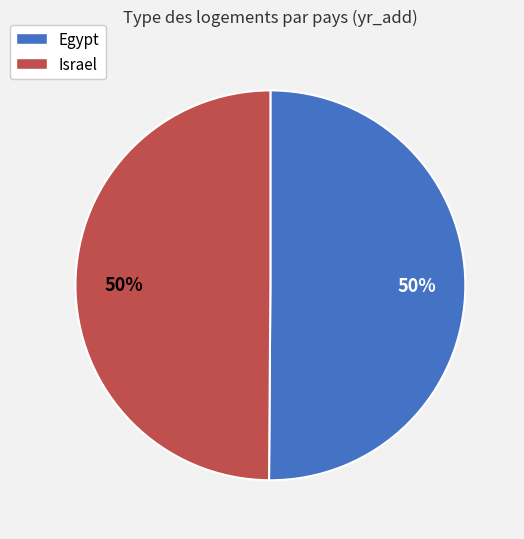

Is the sum of Israel and Egypt greater than half?

Yes